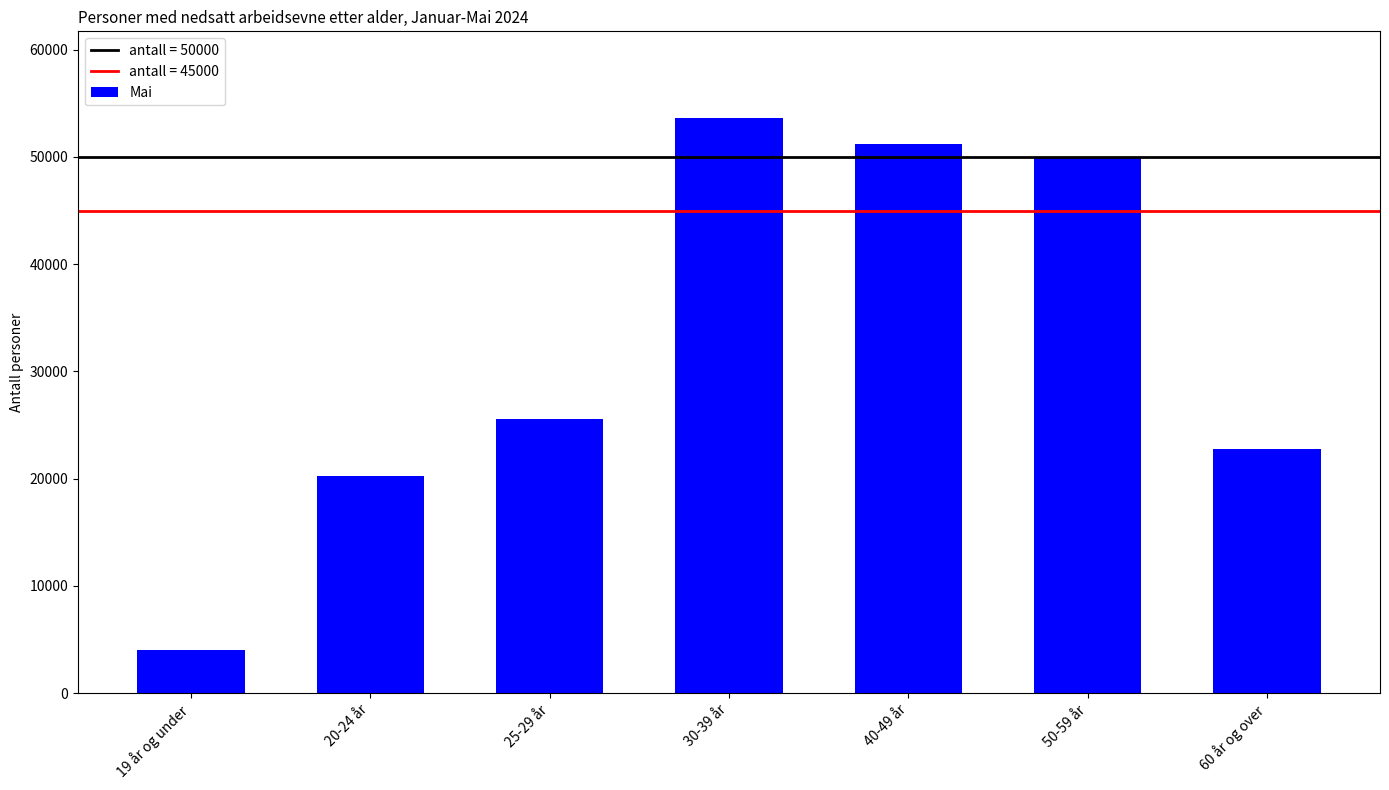

How many distinct data groups are displayed?

1